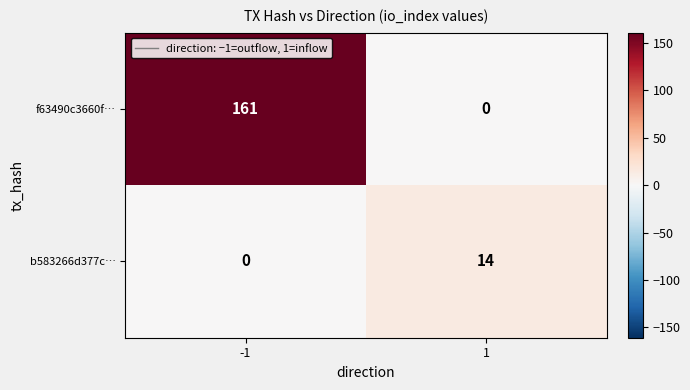

What is the average value of the b583266d377c… series?

7